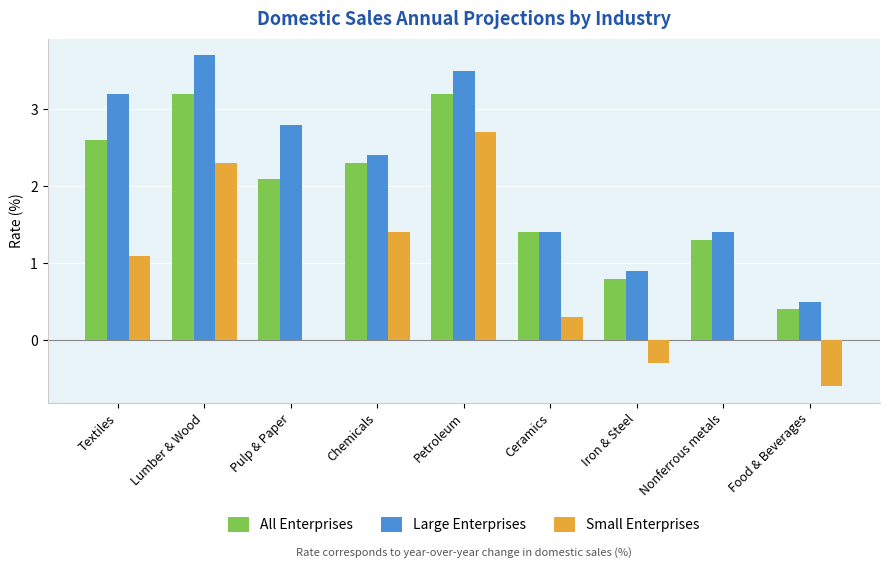

What is the sum of the Small Enterprises values at Chemicals and Pulp & Paper?

1.4